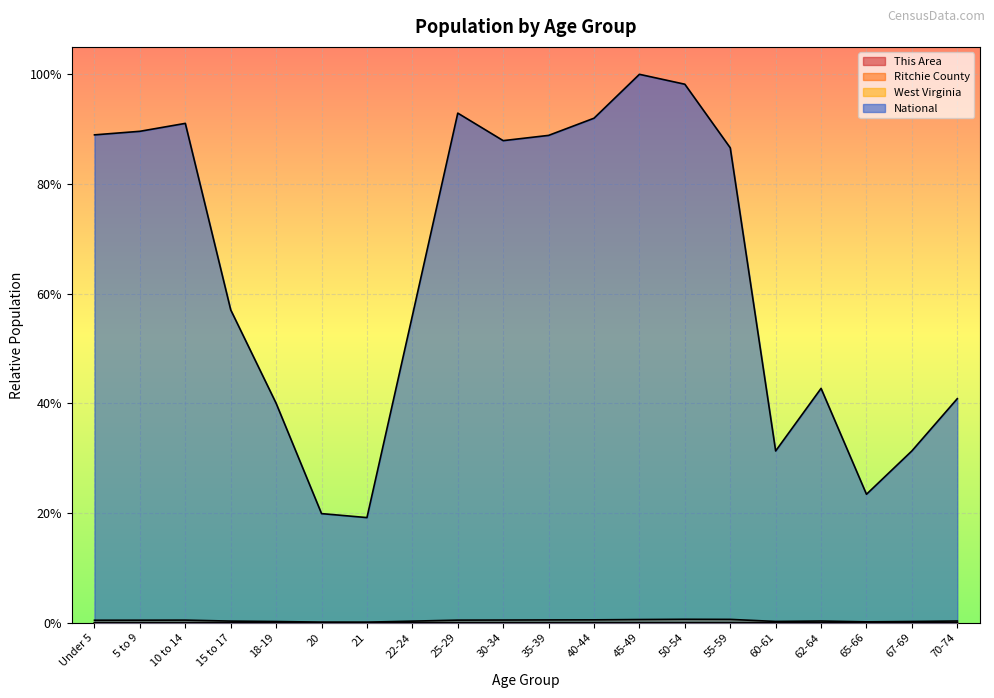

Reading left to right, what are all the values shown in this chart?

This Area: 0.0	0.0	0.0	0.0	0.0	0.0	0.0	0.0	0.0	0.0	0.0	0.0	0.0	0.0	0.0	0.0	0.0	0.0	0.0	0.0
Ritchie County: 0.0	0.0	0.0	0.0	0.0	0.0	0.0	0.0	0.0	0.0	0.0	0.0	0.0	0.0	0.0	0.0	0.0	0.0	0.0	0.0
West Virginia: 0.0	0.0	0.0	0.0	0.0	0.0	0.0	0.0	0.0	0.0	0.0	0.0	0.0	0.0	0.0	0.0	0.0	0.0	0.0	0.0
National: 0.9	0.9	0.9	0.6	0.4	0.2	0.2	0.6	0.9	0.9	0.9	0.9	1.0	1.0	0.9	0.3	0.4	0.2	0.3	0.4